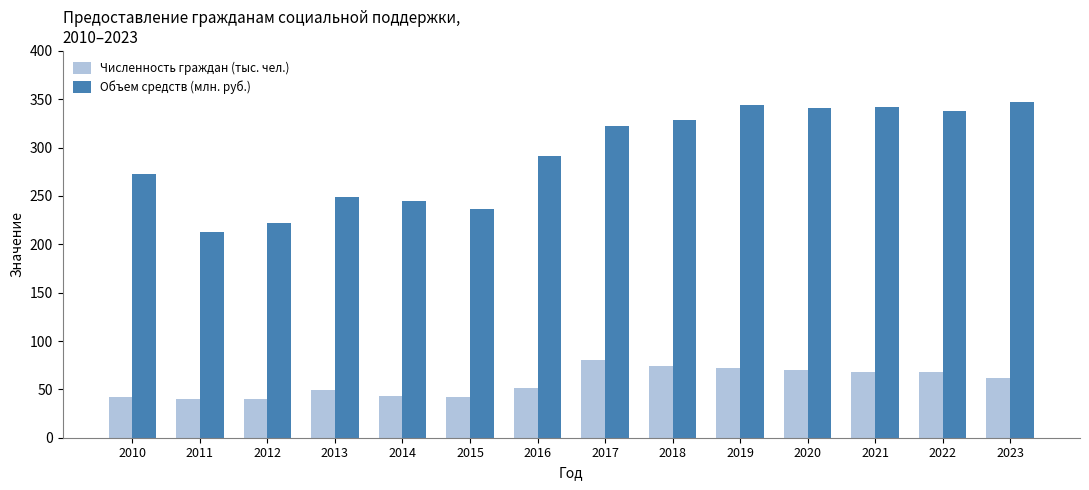

The Объем средств (млн. руб.) series shows 393.7 at 2012. True or false?

False